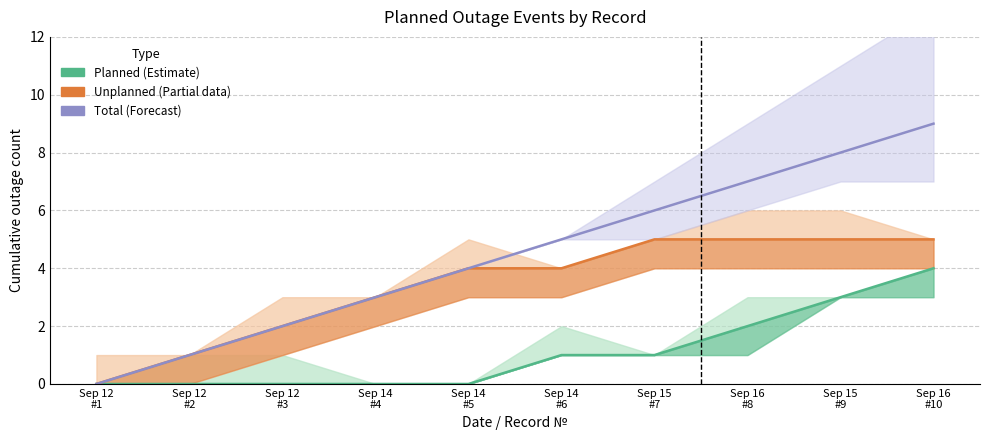

How many data points does each series have?

10